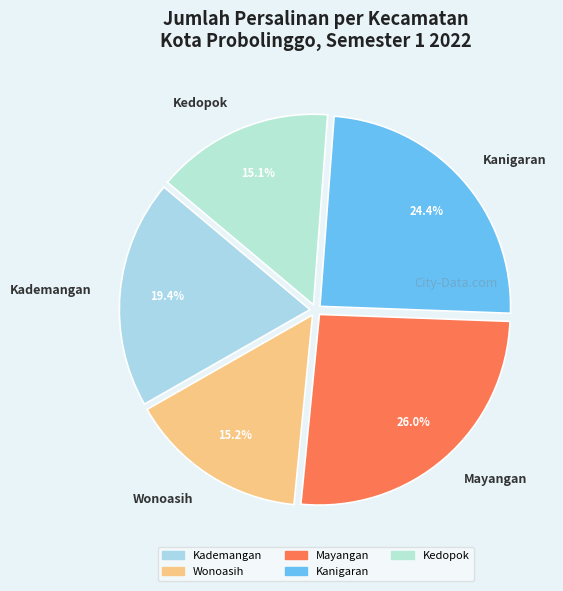

Which slice is the largest?

Mayangan